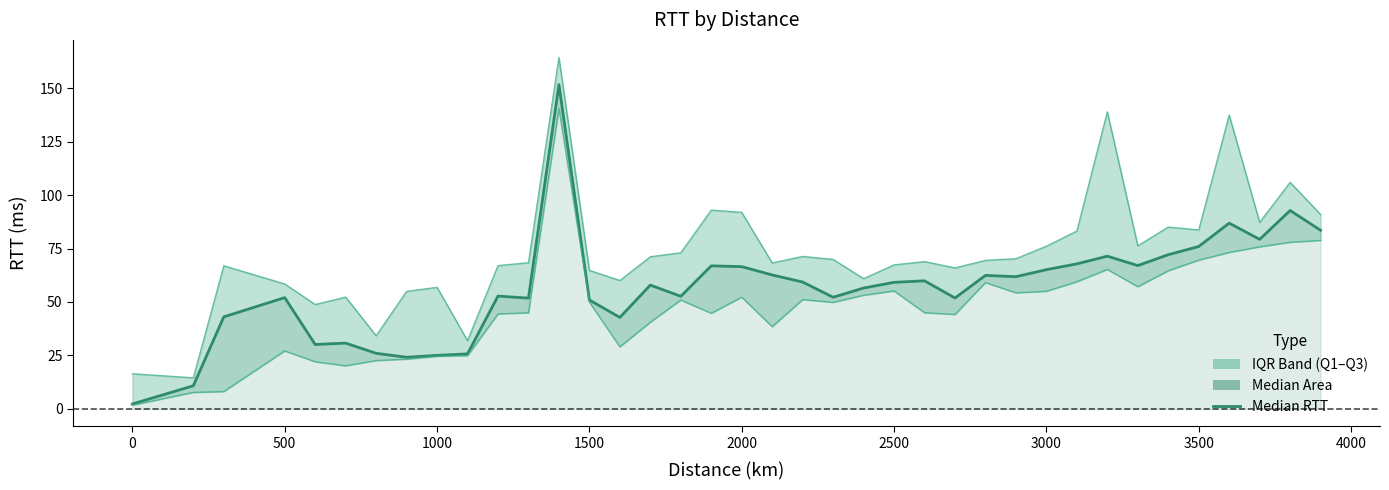

In upper_quartile_binned_rtt, how many points are higher than both neighbors (excluding endpoints)?

11